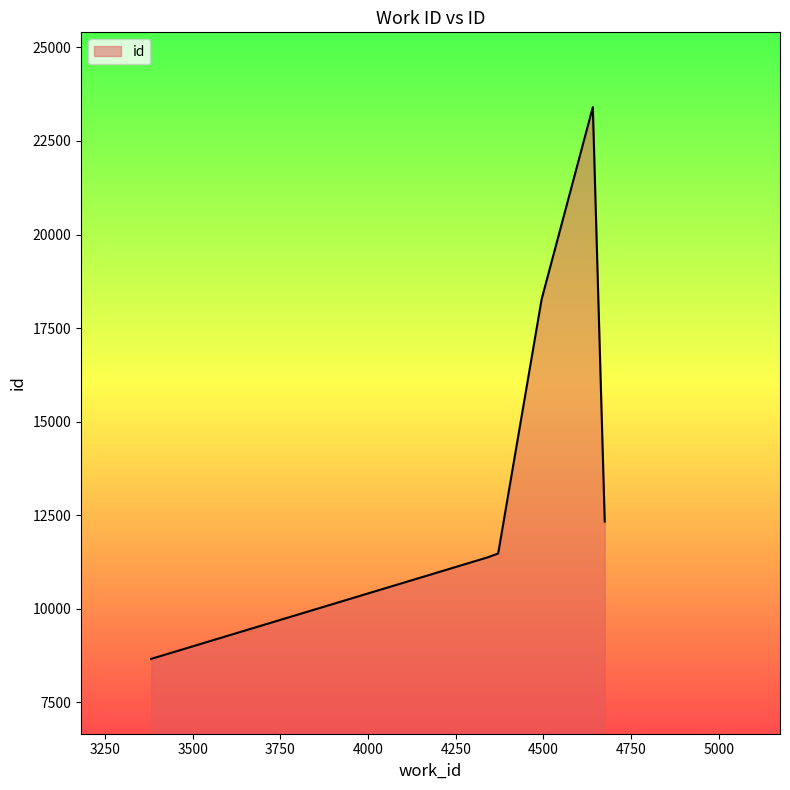

What is the smallest value displayed?

8660